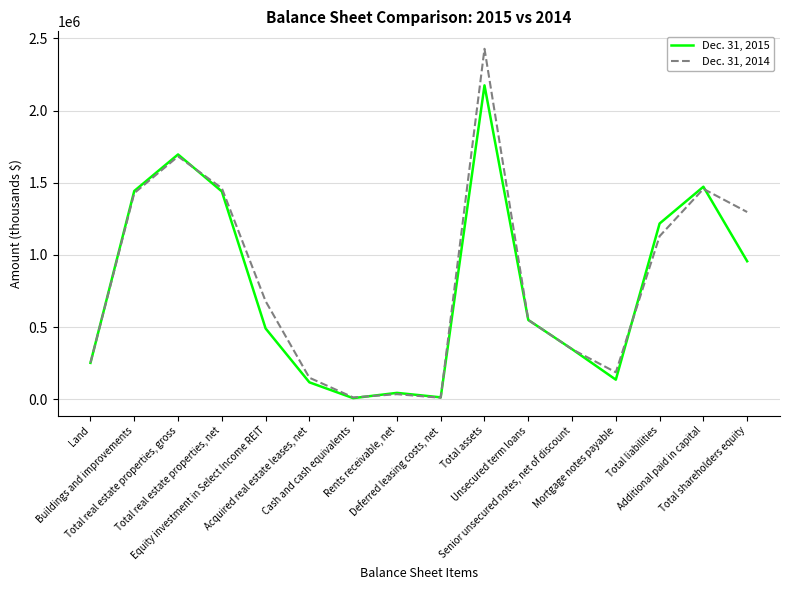

At Land, list the series in order from smallest to largest.

Dec. 31, 2015, Dec. 31, 2014